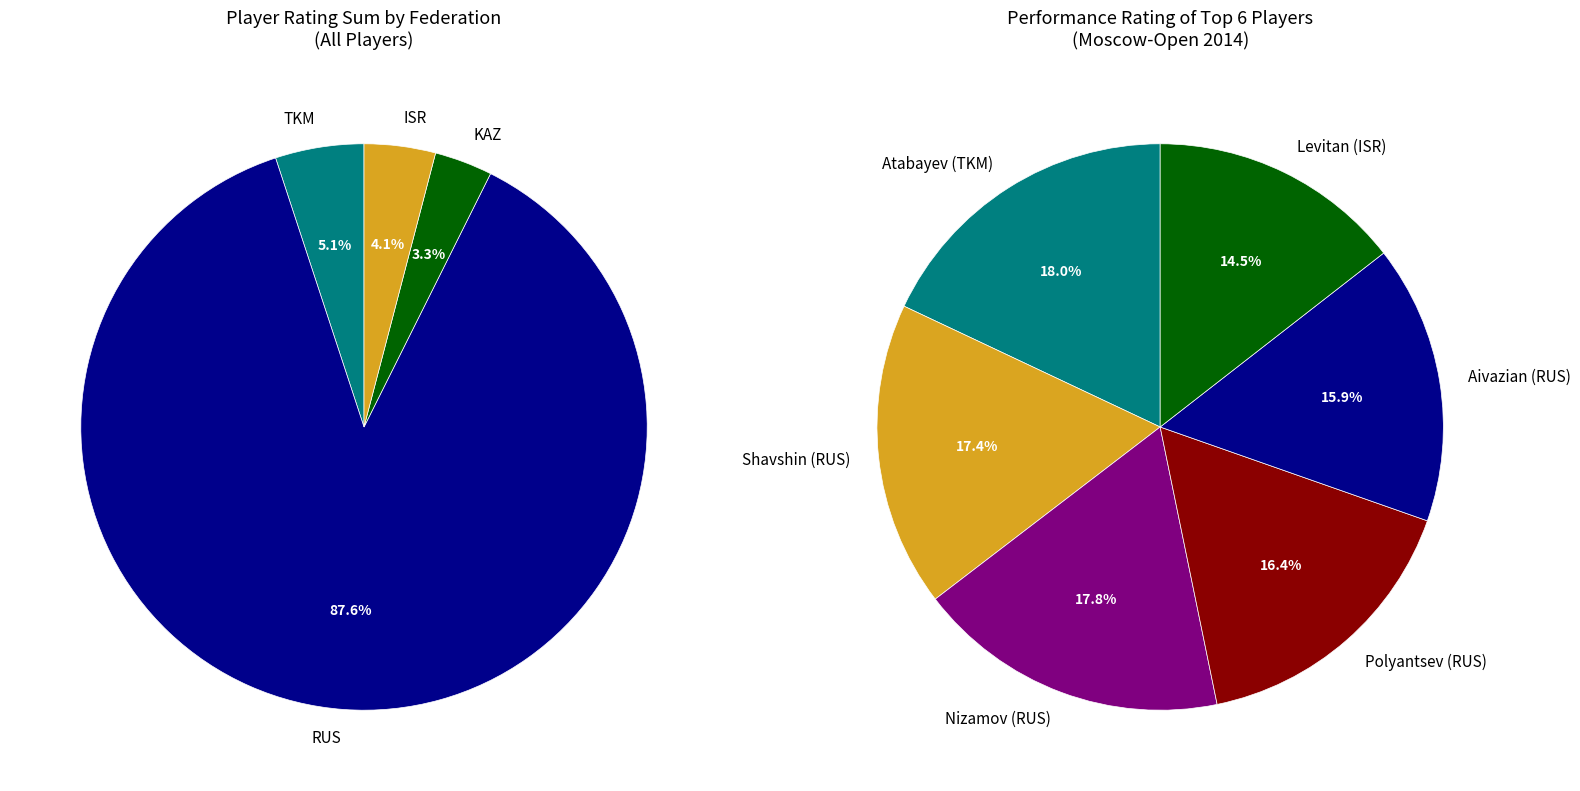

To the nearest percent, what is the difference between the RUS and RUS slice percentages?

1%